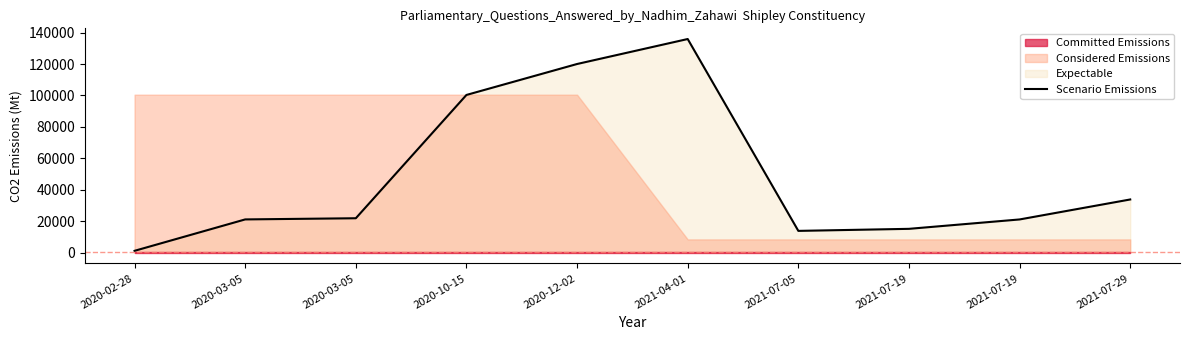

How many lines are shown in the chart?

1